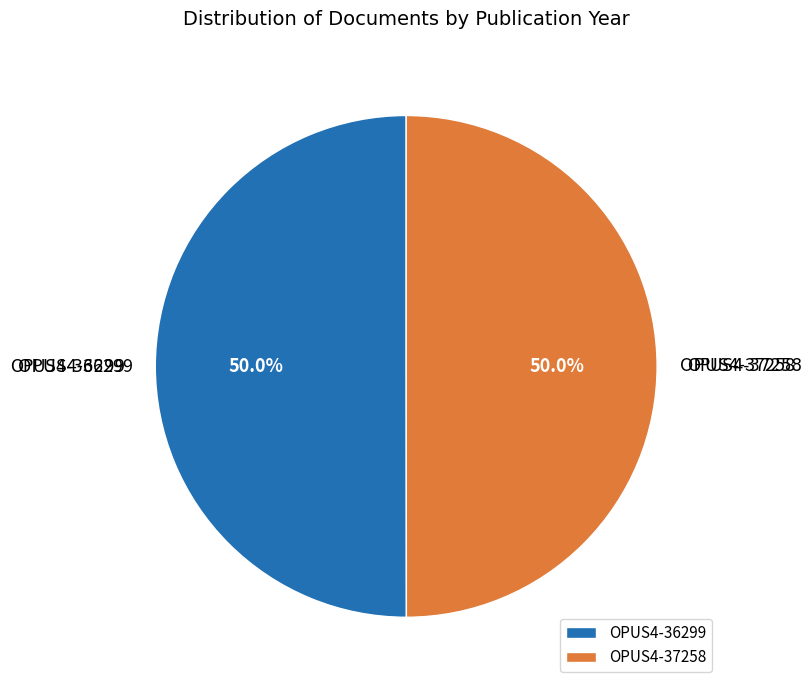

Count the number of slices in the pie.

2